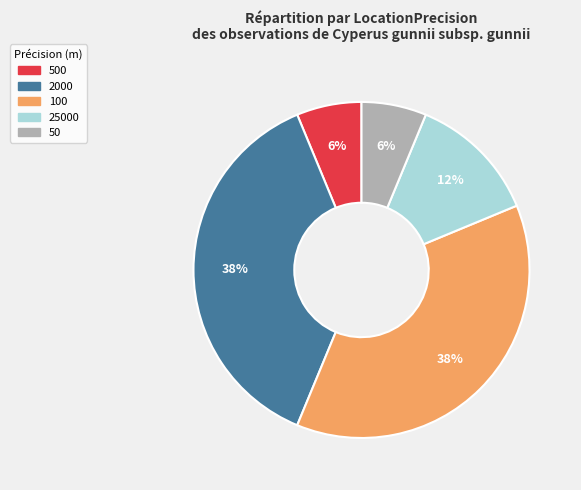

Count the number of slices in the pie.

5